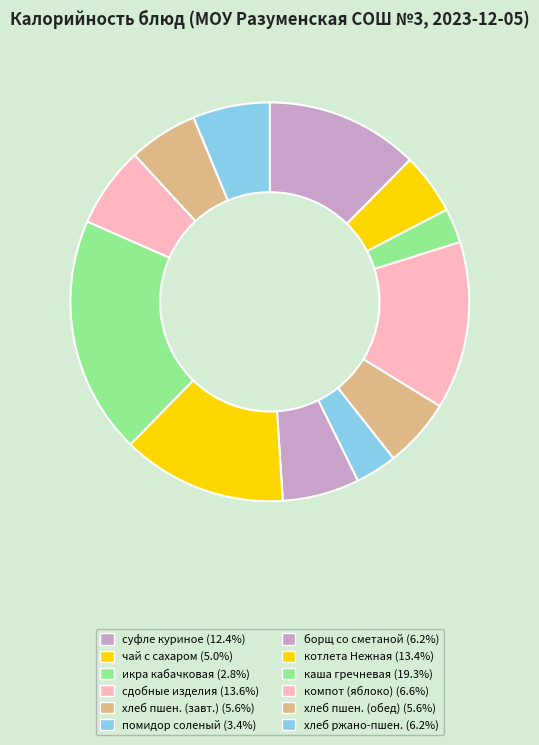

How many segments does this pie chart have?

12